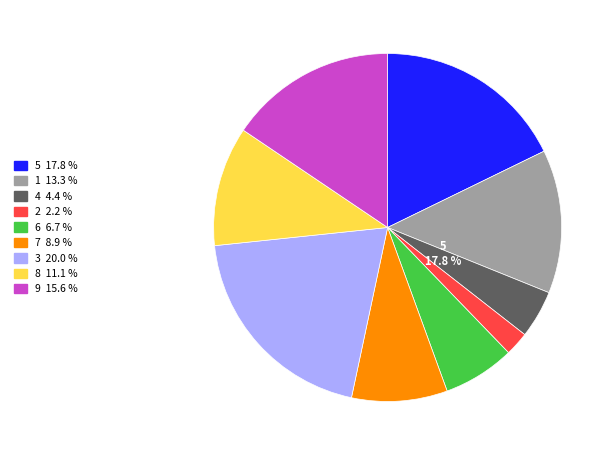

Does any single category account for the majority?

No